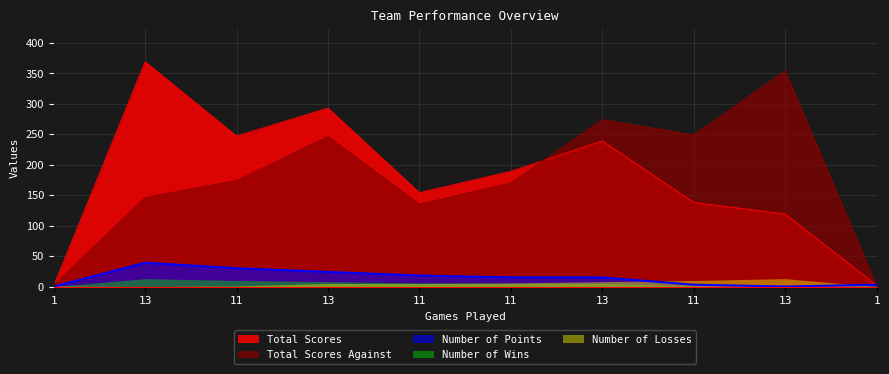

Which category has the lowest value in the Total Scores Against series?

1